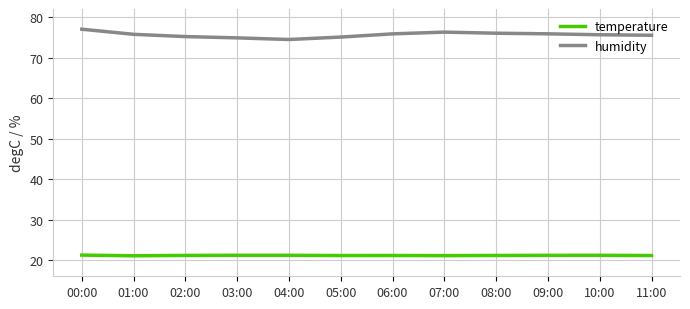

The temperature series shows 21.2 at 09:00. True or false?

True